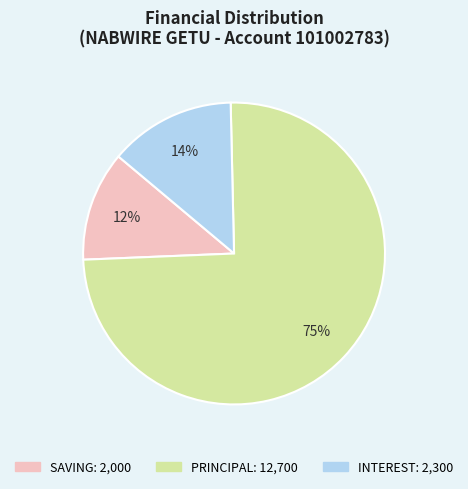

To the nearest percent, what is the average slice percentage?

33%